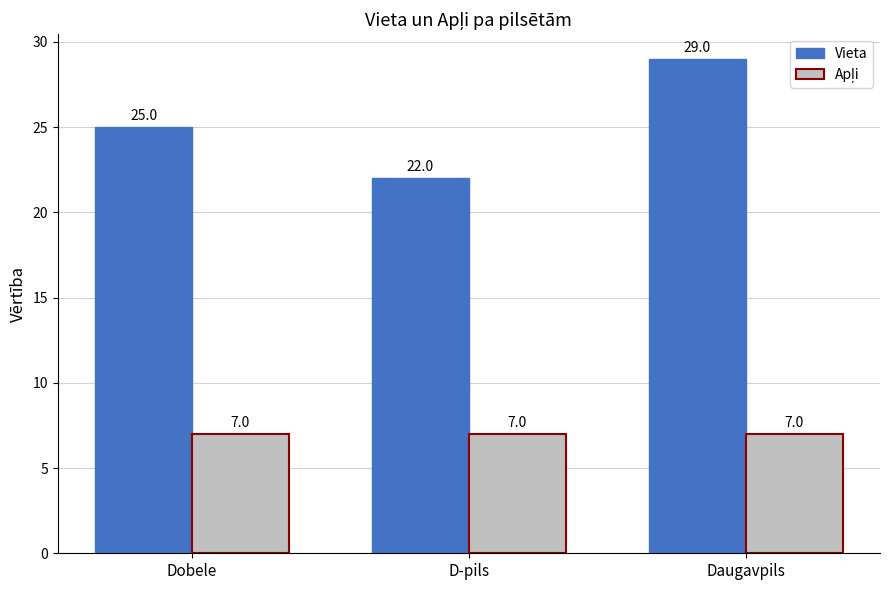

Which series has the largest total across all categories?

Vieta